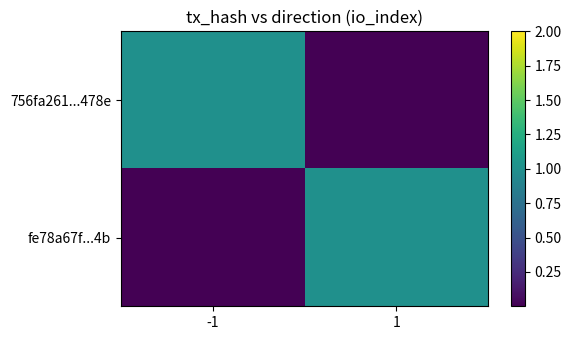

Reading right to left, extract all data points from this chart.

756fa261...478e: 1=0	-1=1
fe78a67f...4b: 1=1	-1=0